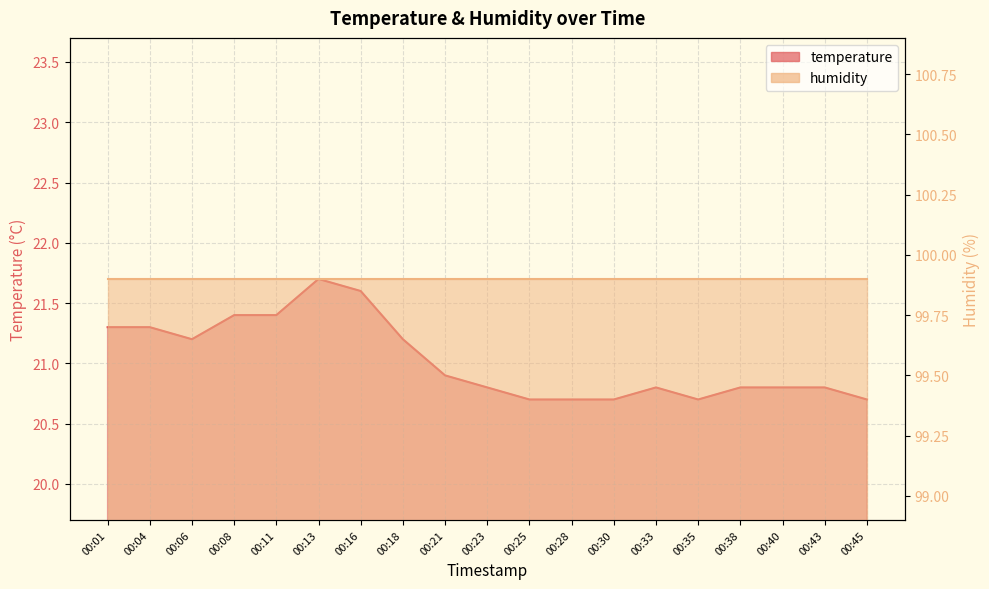

Where is the data nearest to the value 21?

00:21